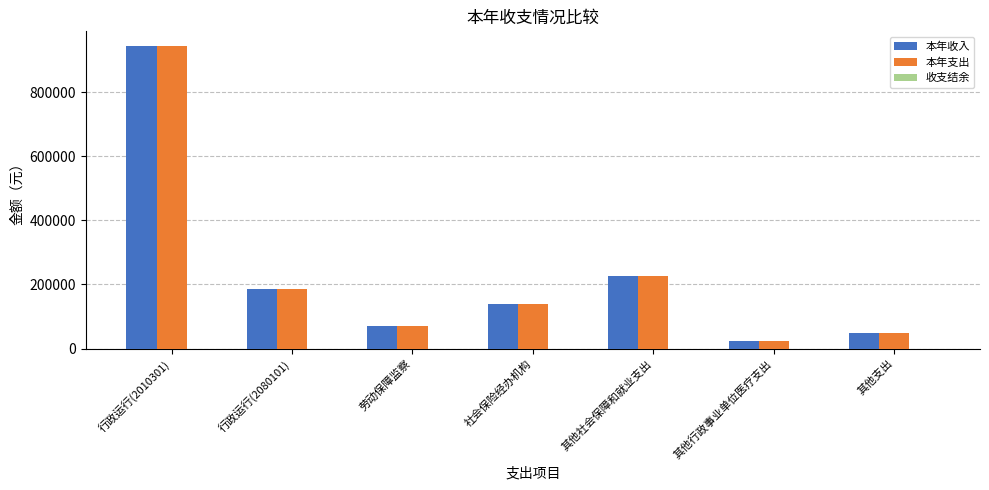

List the labels in order of 本年收入 value, largest first.

行政运行(2010301), 其他社会保障和就业支出, 行政运行(2080101), 社会保险经办机构, 劳动保障监察, 其他支出, 其他行政事业单位医疗支出